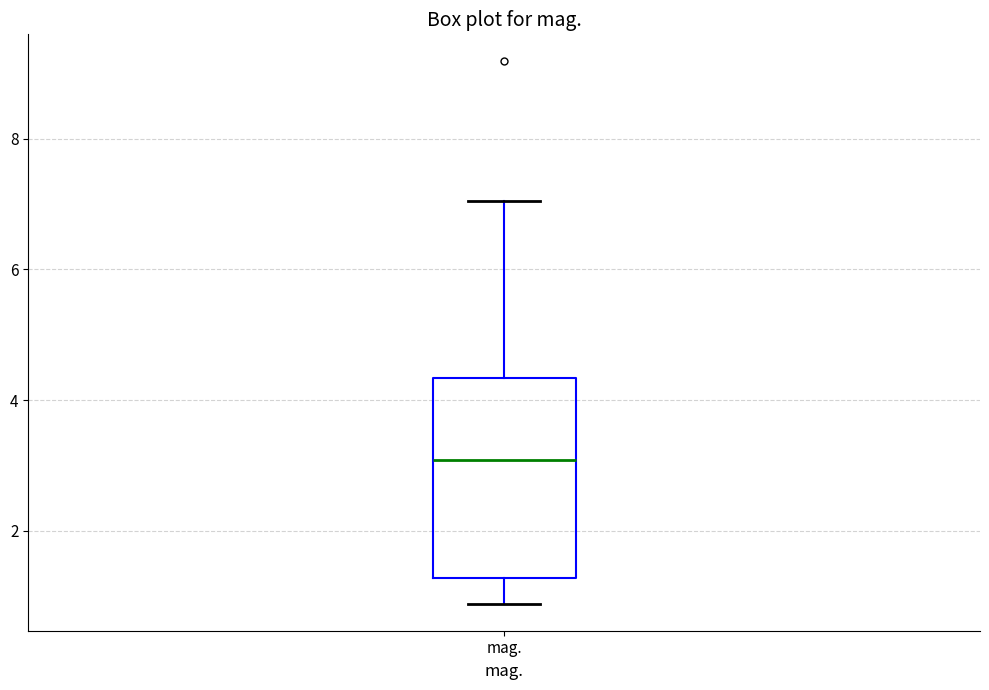

Transcribe this box plot: give where the median line is, the range the box spans, and where the two whiskers end, as read against the y-axis. The values are not printed on the chart, so give them approximately, as read against the axis.

median 3.0, box 1.2 to 4.4, whiskers 0.8 to 7.0